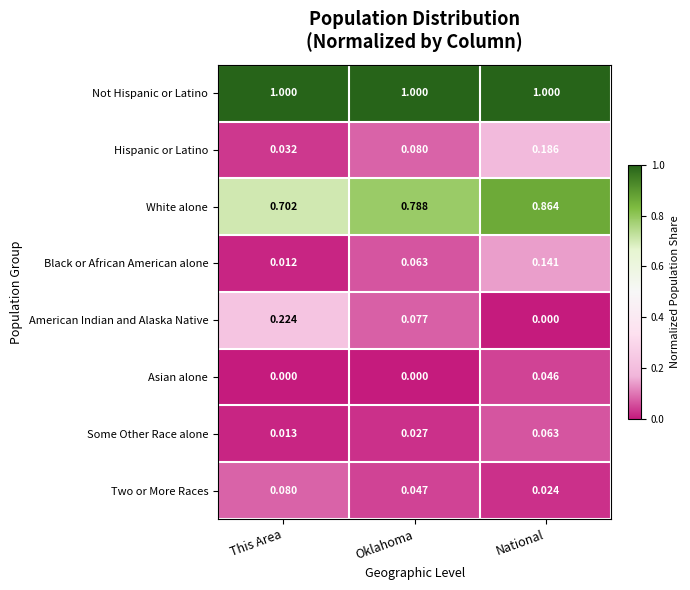

Between This Area and National, which series saw the biggest shift?

American Indian and Alaska Native